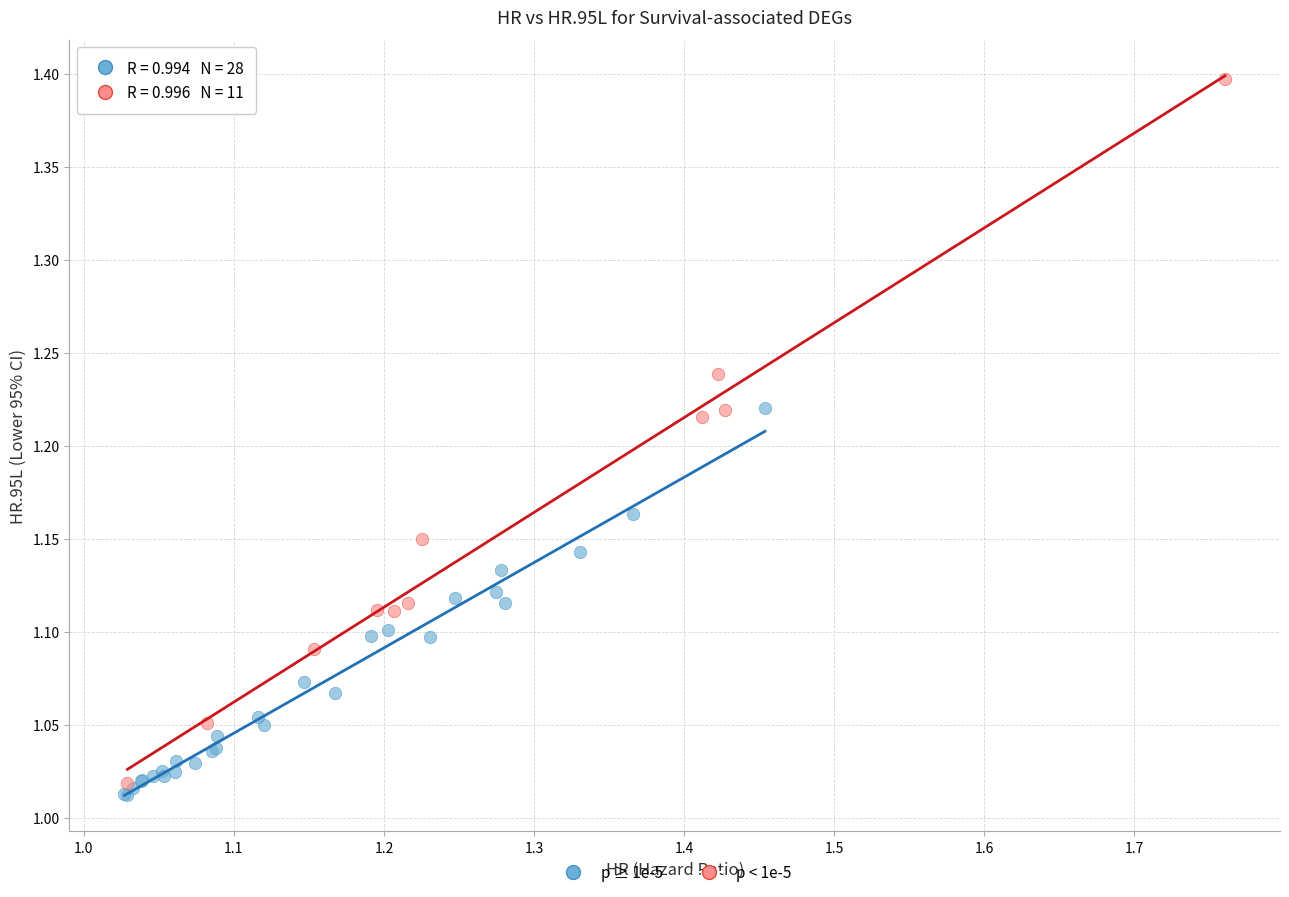

Which series has the largest Y range (max minus min)?

p < 1e-5